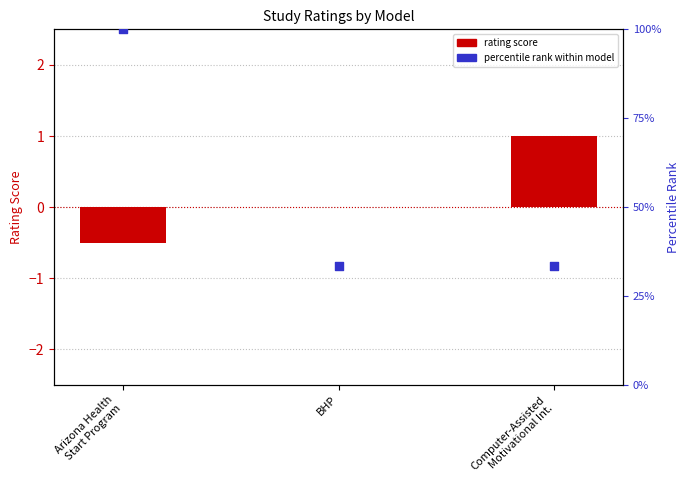

What is the total value across all series at Computer-Assisted
Motivational Int.?

34.3